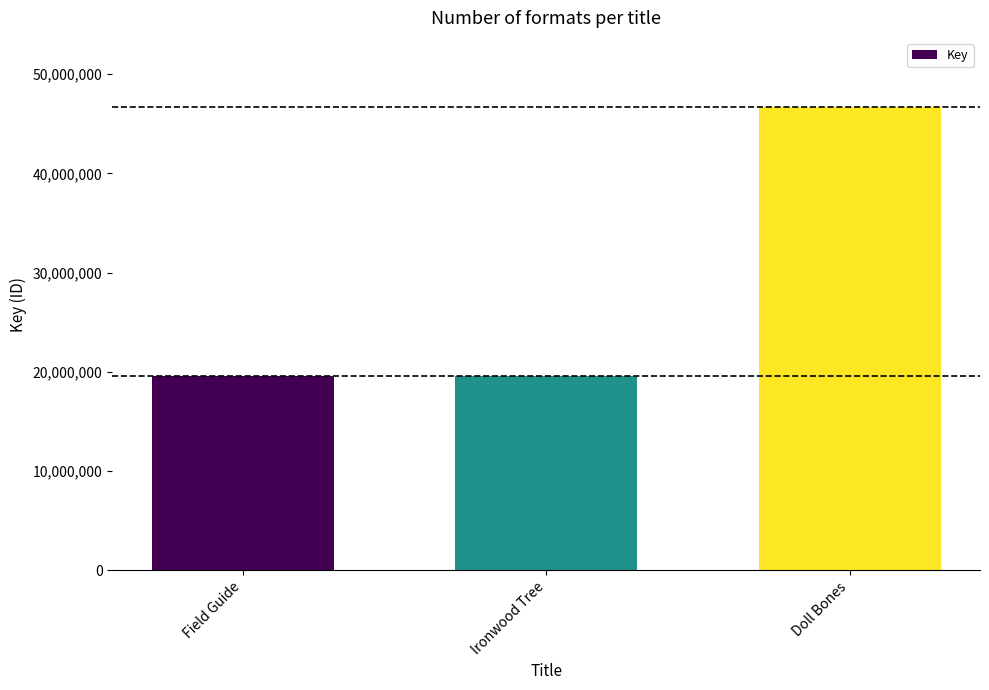

What is the value of the 2nd bar from the left?

19580583